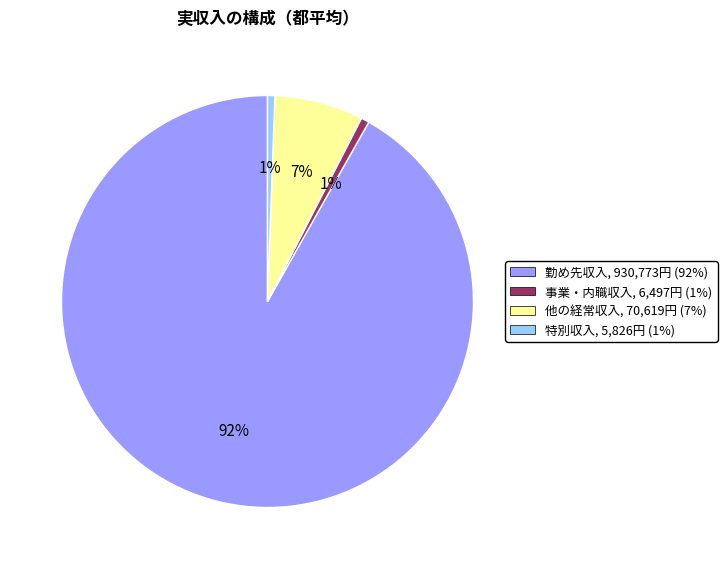

To the nearest percent, what is the combined percentage of 勤め先収入 and 事業・内職収入?

92%